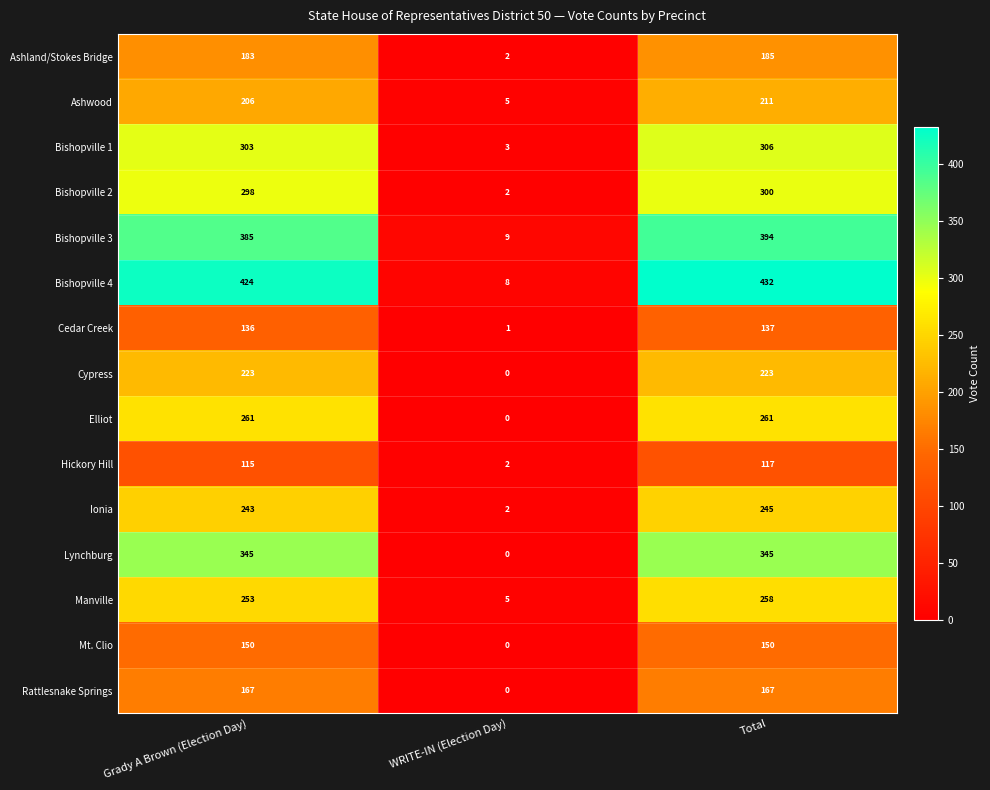

Which label corresponds to the largest value in the chart?

Total